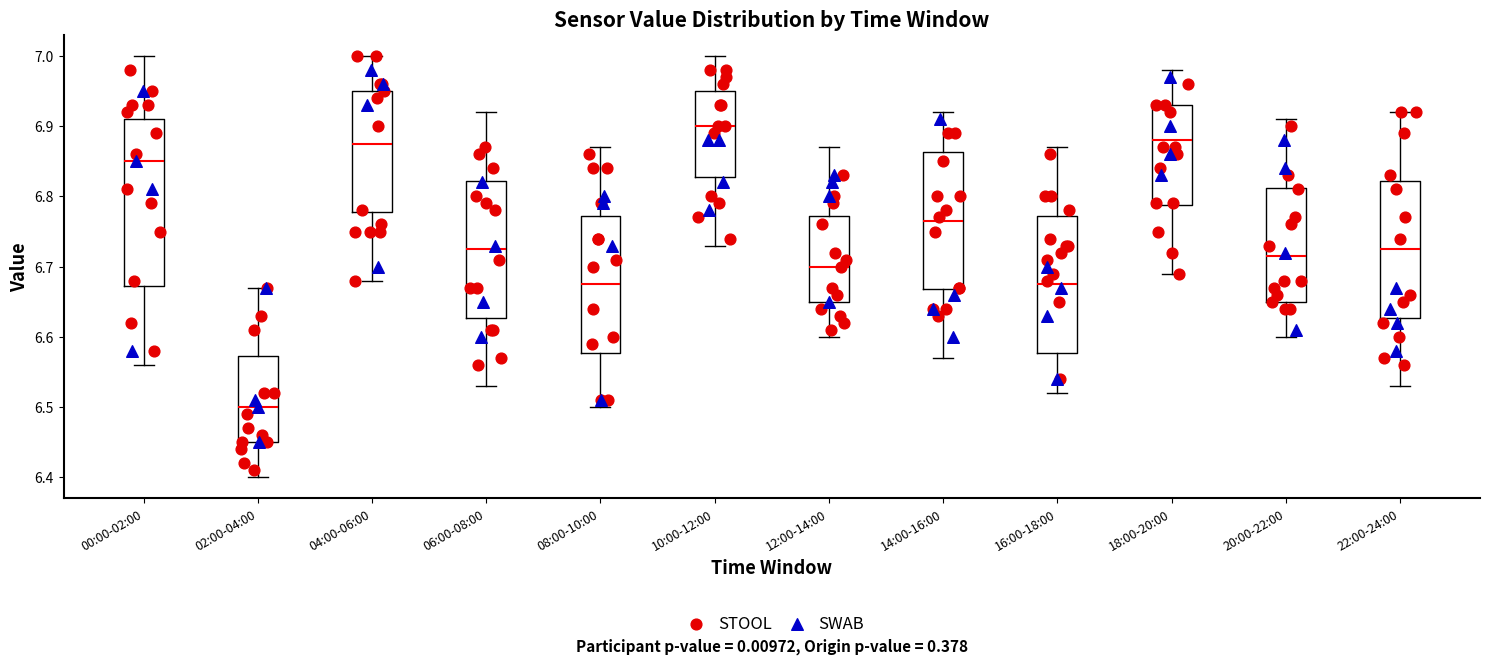

Where does the lower whisker of the box for 00:00-02:00 end on the y-axis? The values are not printed on the chart, so give them approximately, as read against the axis.

6.56